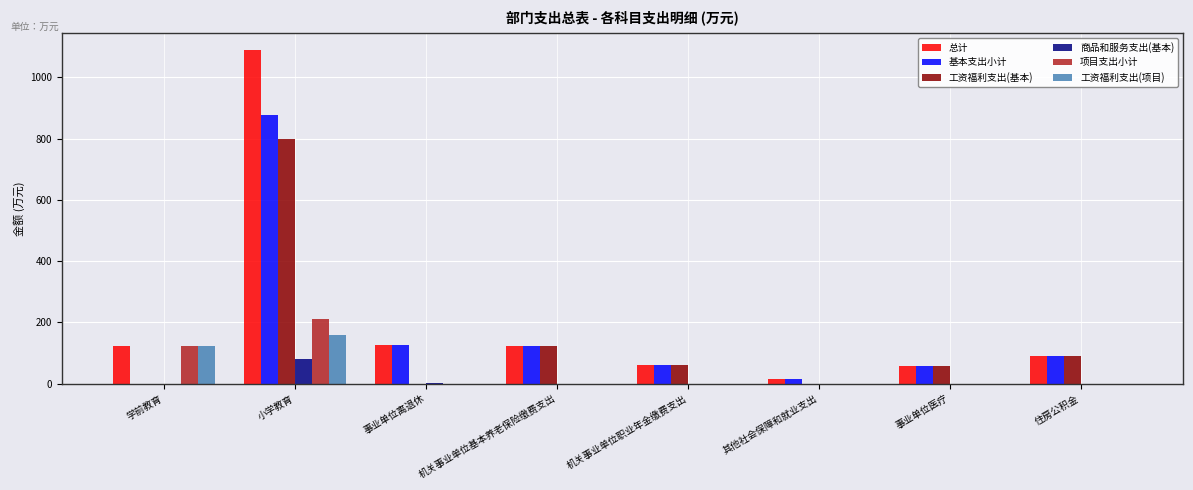

Which series has the largest range (max minus min)?

总计